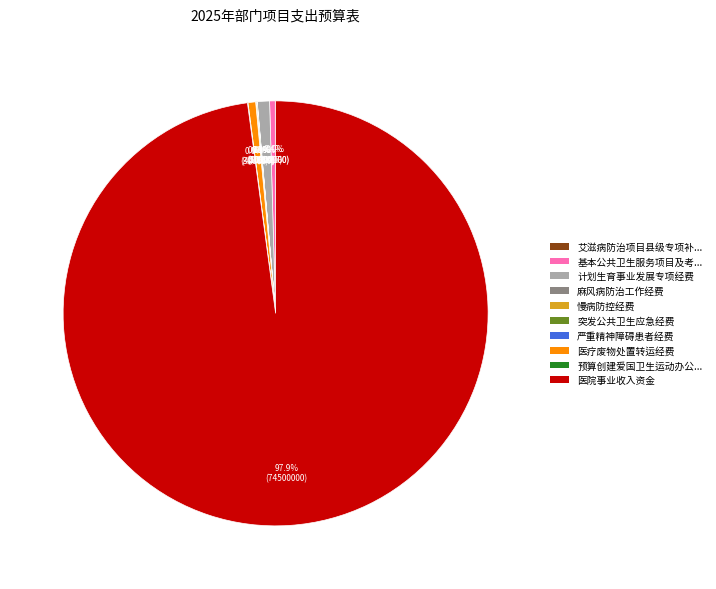

Is there any slice that represents more than half of the pie?

Yes